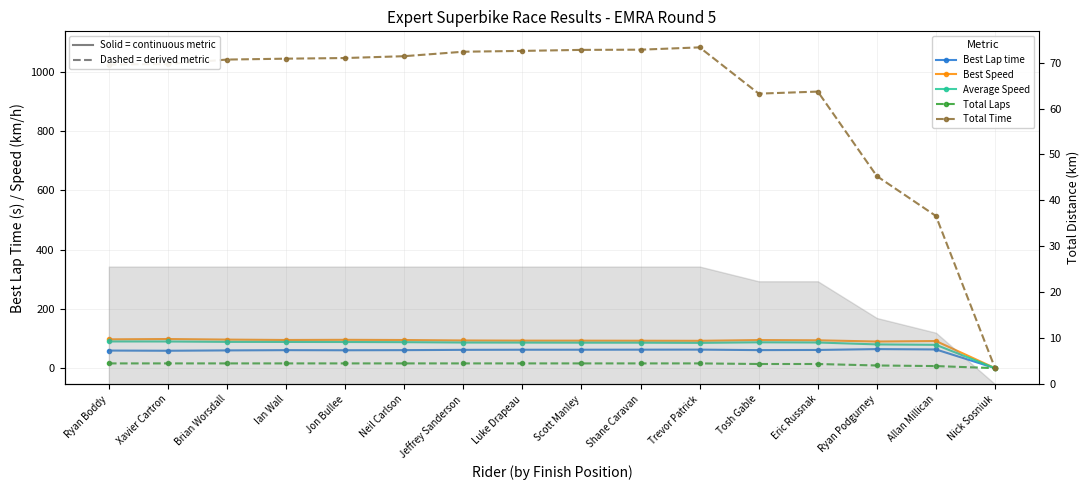

At which category does the chart reach its peak across all series?

Trevor Patrick